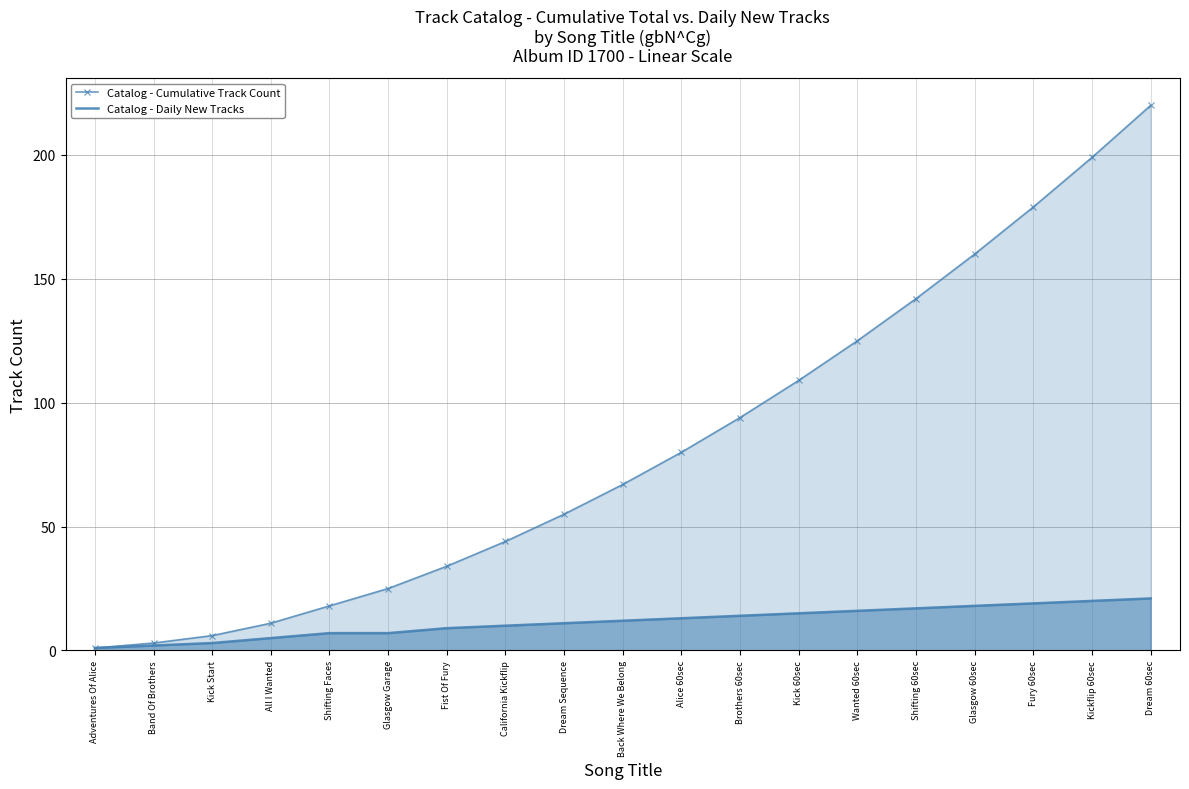

What position from the left is Adventures Of Alice?

1